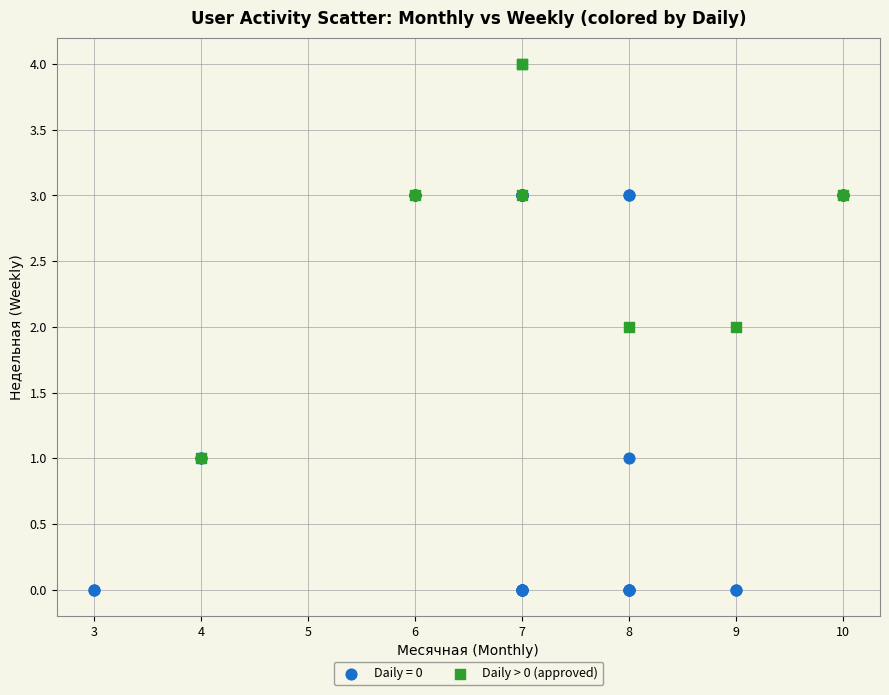

Which series reaches the minimum Y coordinate?

Daily = 0